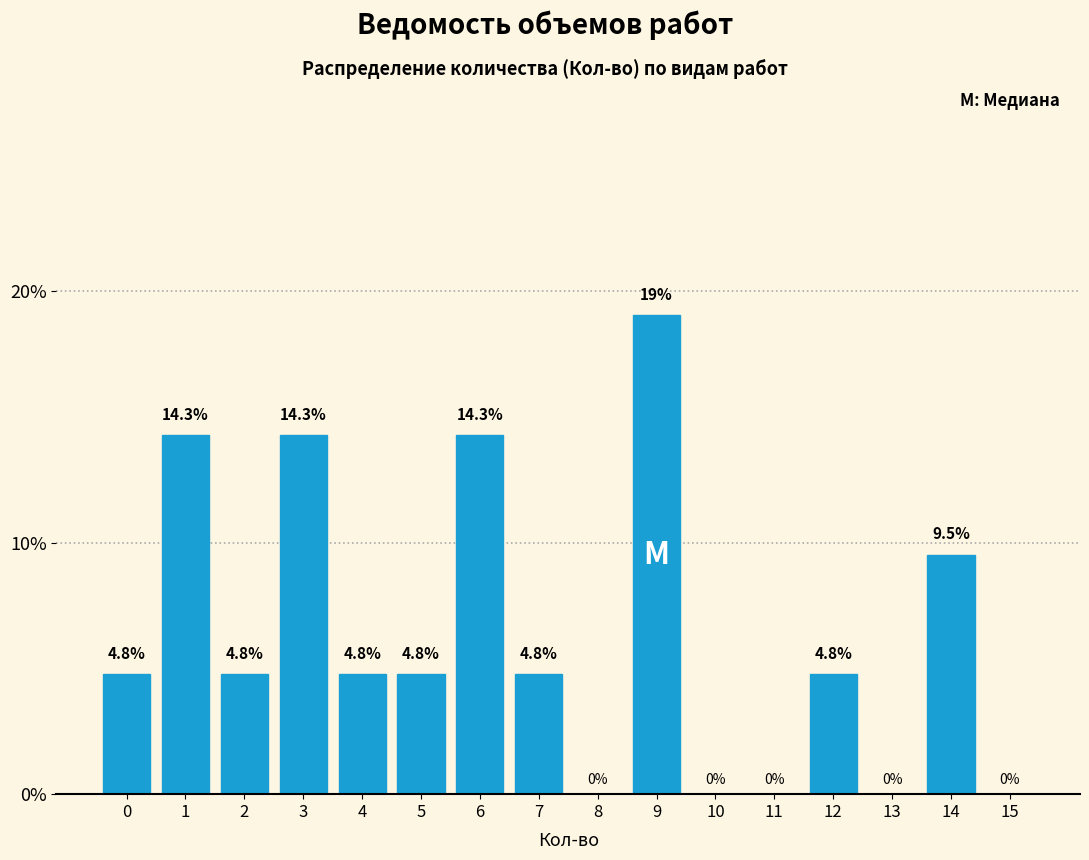

Reading right to left, extract all data points from this chart.

15=0.0	14=9.5	13=0.0	12=4.8	11=0.0	10=0.0	9=19.0	8=0.0	7=4.8	6=14.3	5=4.8	4=4.8	3=14.3	2=4.8	1=14.3	0=4.8